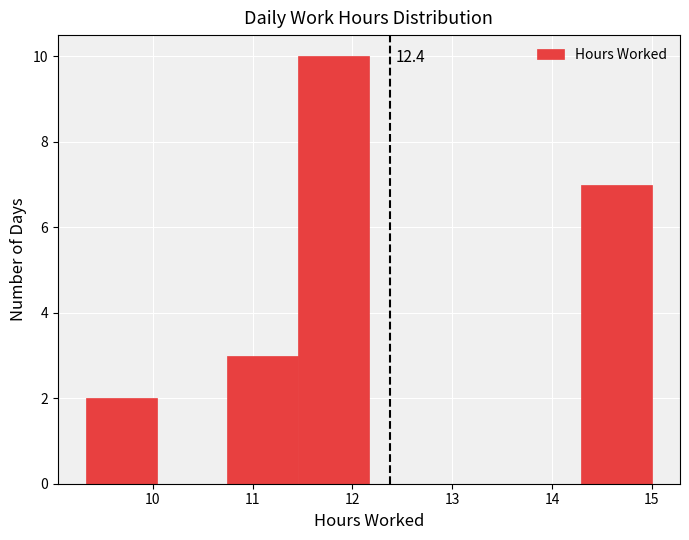

Over which range of the x-axis is the bar tallest?

11.5 to 12.2